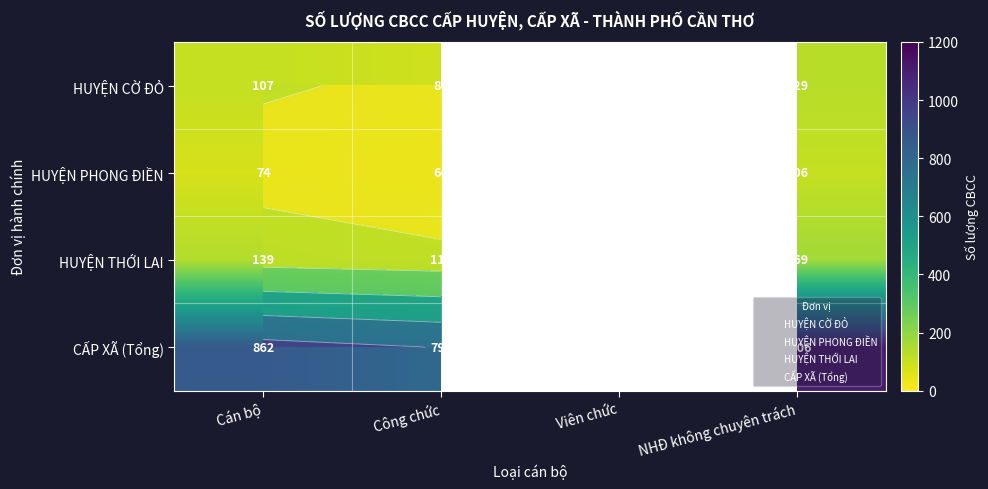

How many data points in HUYỆN CỜ ĐỎ are less than 129?

2